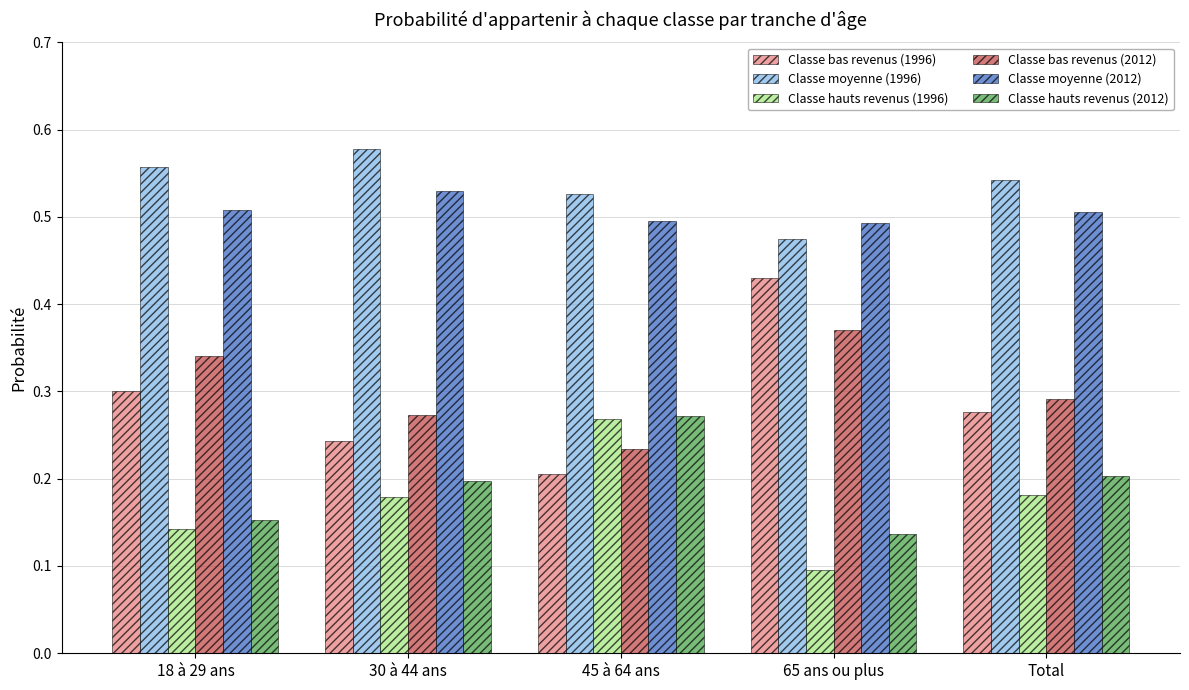

True or false: Classe moyenne (1996) has a value of 0.3 at 30 à 44 ans.

False